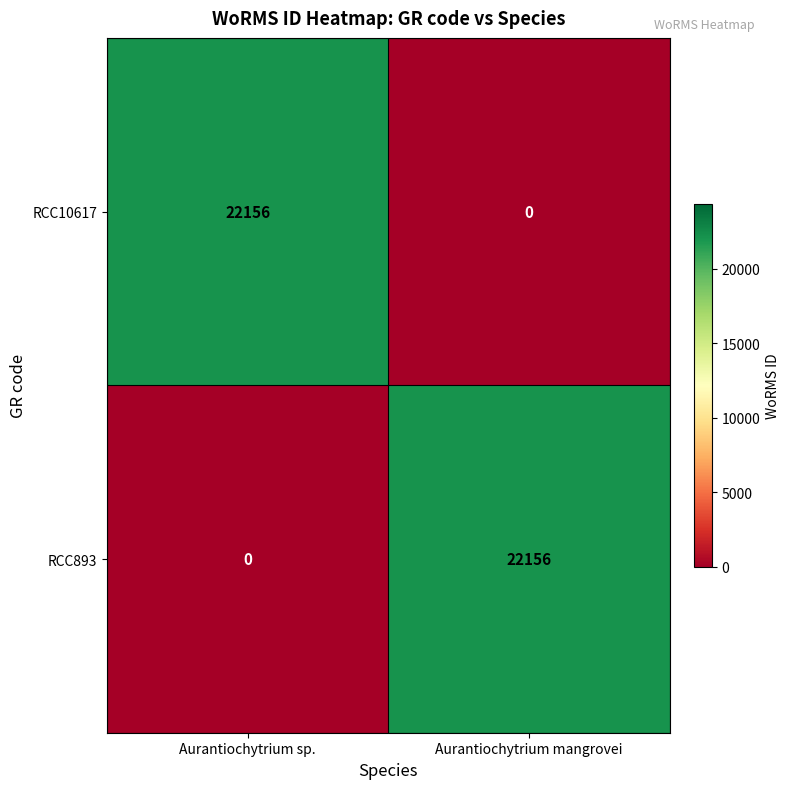

Reading left to right, what are all the values shown in this chart?

RCC10617: Aurantiochytrium sp.=22156	Aurantiochytrium mangrovei=0
RCC893: Aurantiochytrium sp.=0	Aurantiochytrium mangrovei=22156